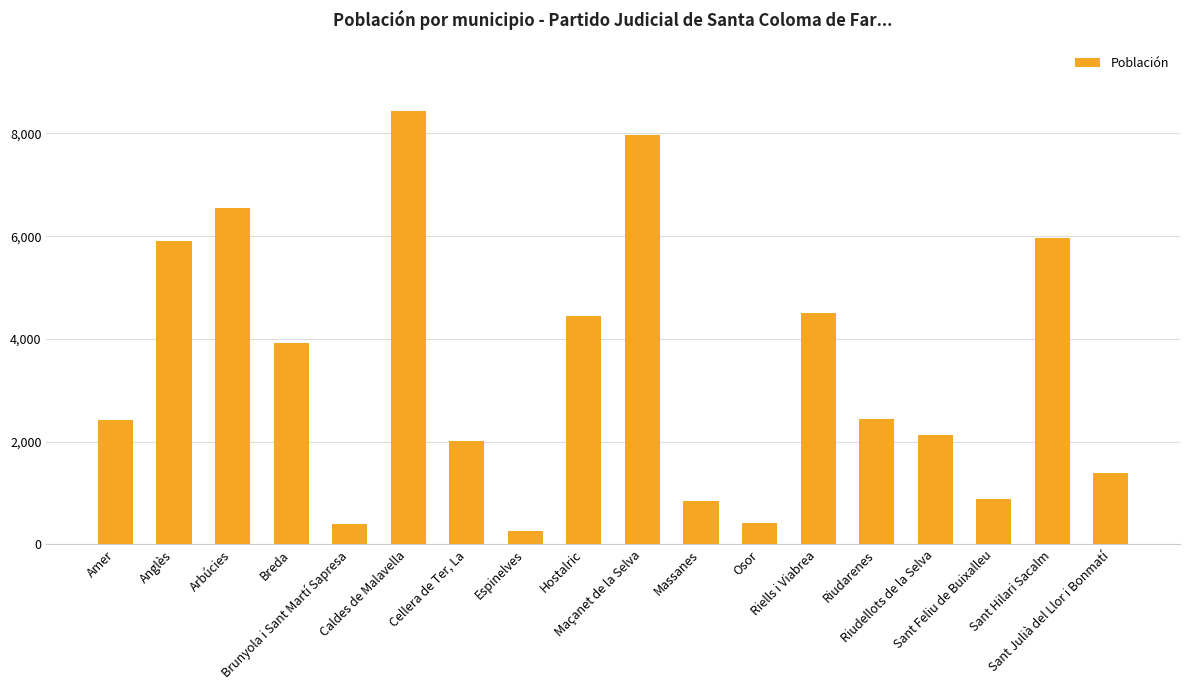

What is the difference between the second highest and minimum values?

7718